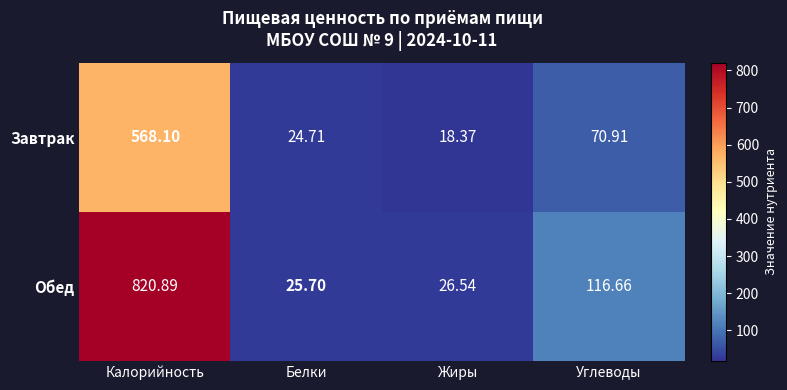

Where is Завтрак nearest to the value 293?

Углеводы